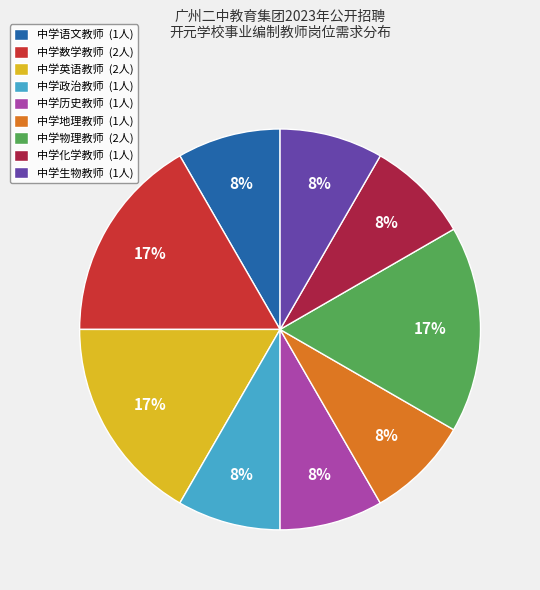

To the nearest percent, what is the average slice percentage?

11%